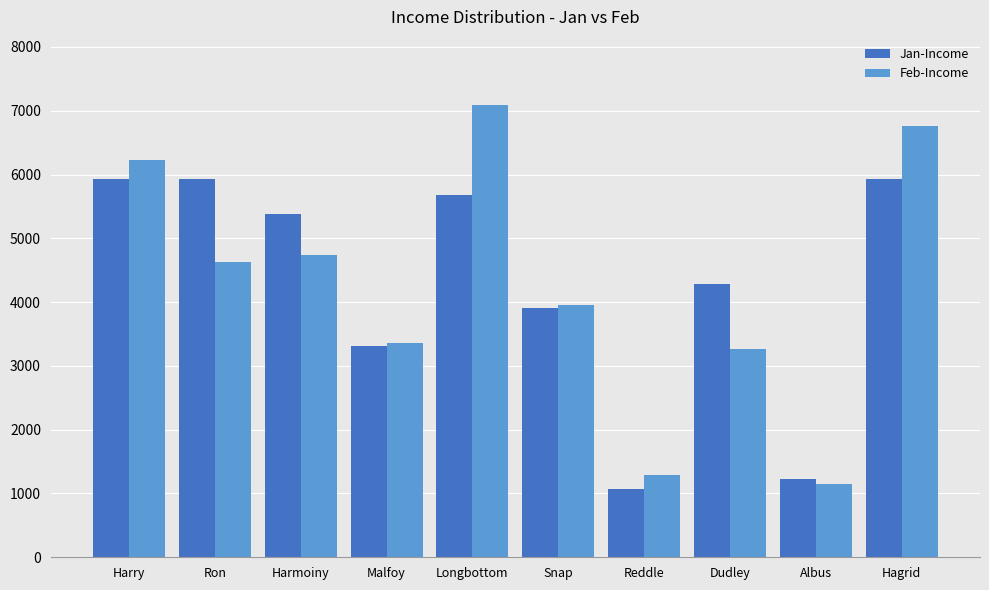

What is the label of the 1st bar from the left?

Harry